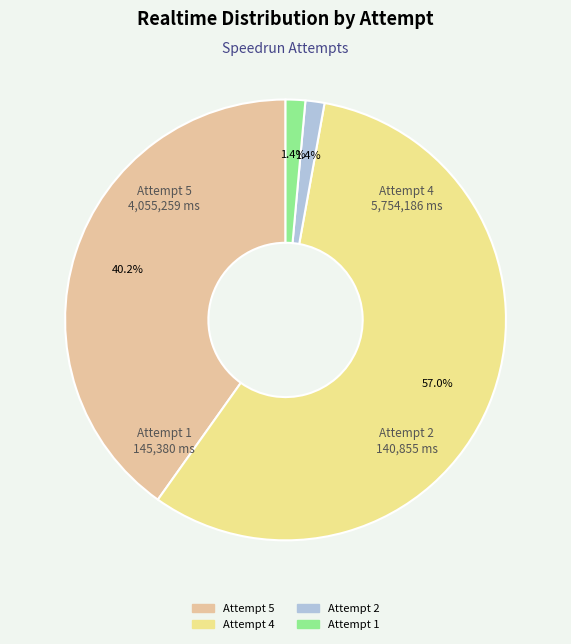

The Attempt 4 slice represents 43% of the pie. True or false?

False